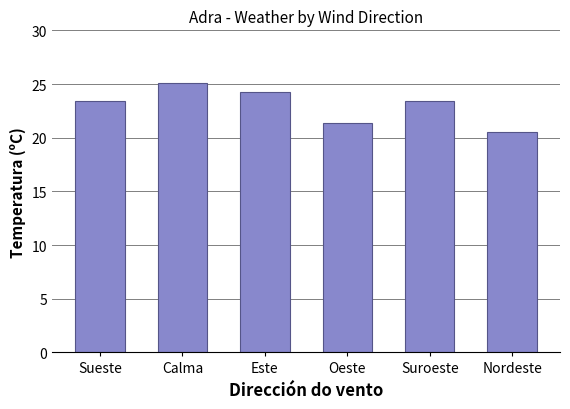

What is the change in value from Este to Nordeste?

-3.8